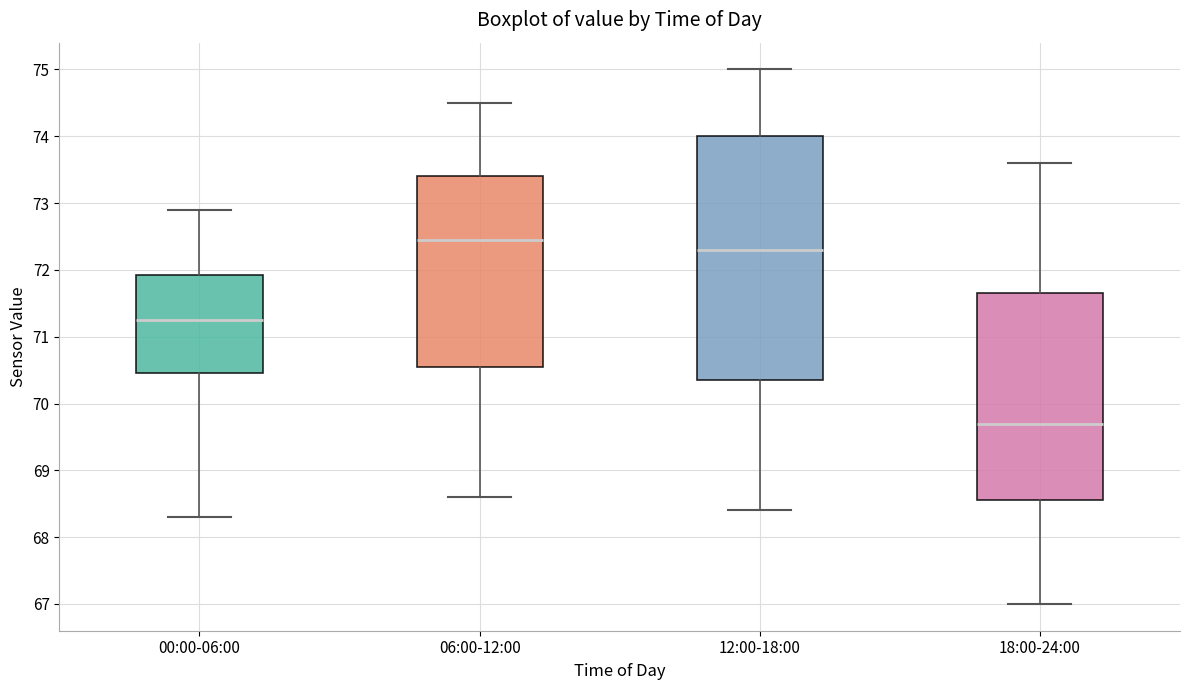

Which box has the lowest median line?

18:00-24:00